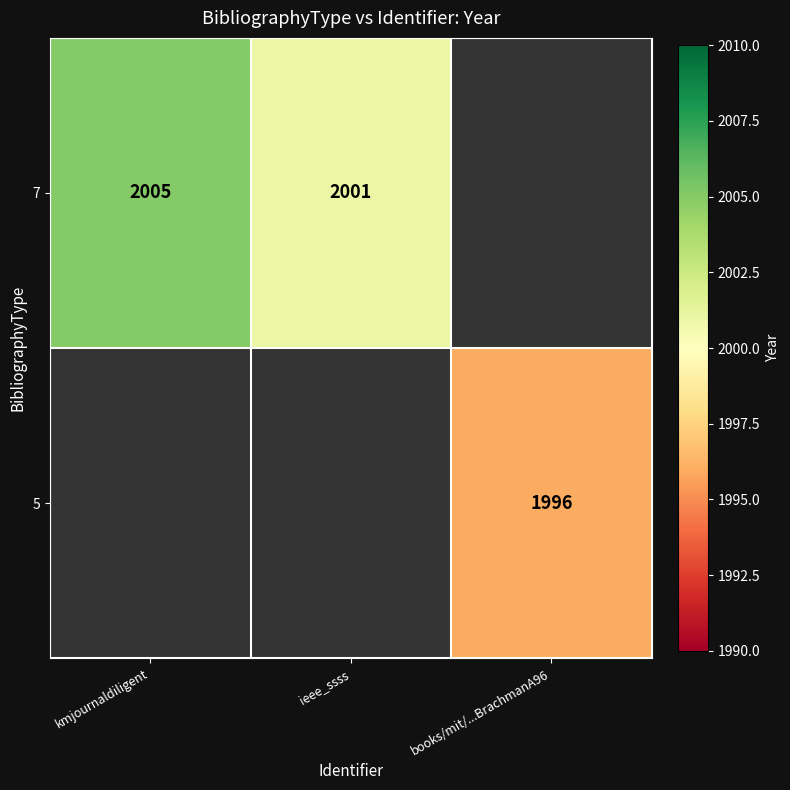

What is the difference between the 7 values at ieee_ssss and kmjournaldiligent?

4